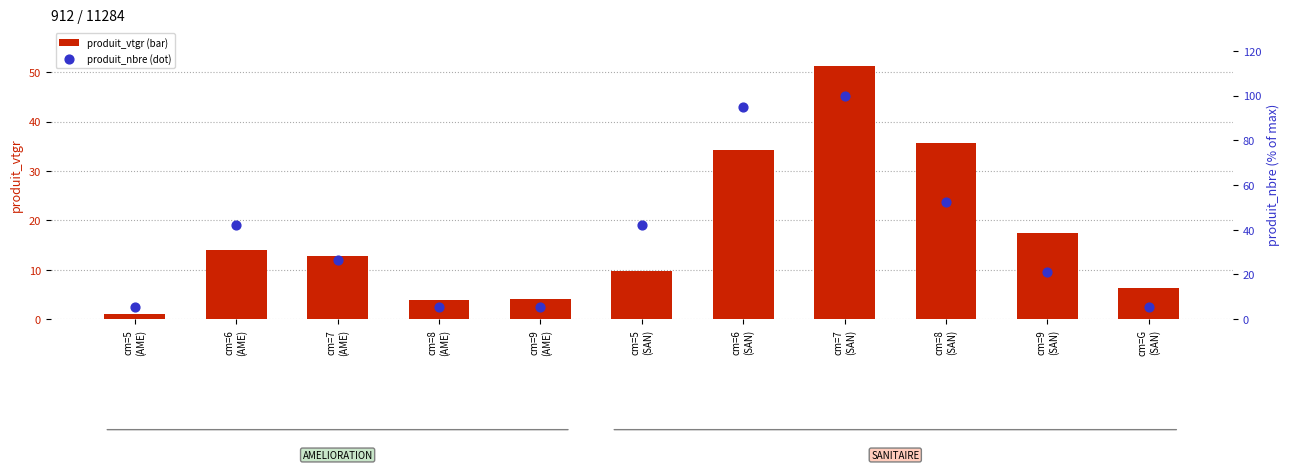

At how many categories does at least one series exceed 55?

2